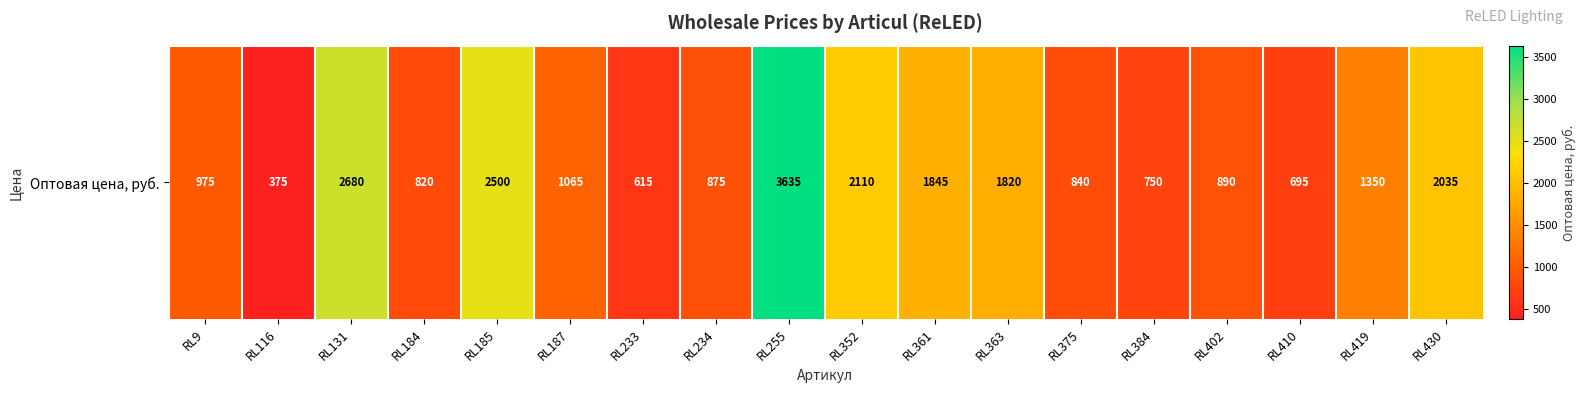

Which label corresponds to the largest value in the chart?

RL255